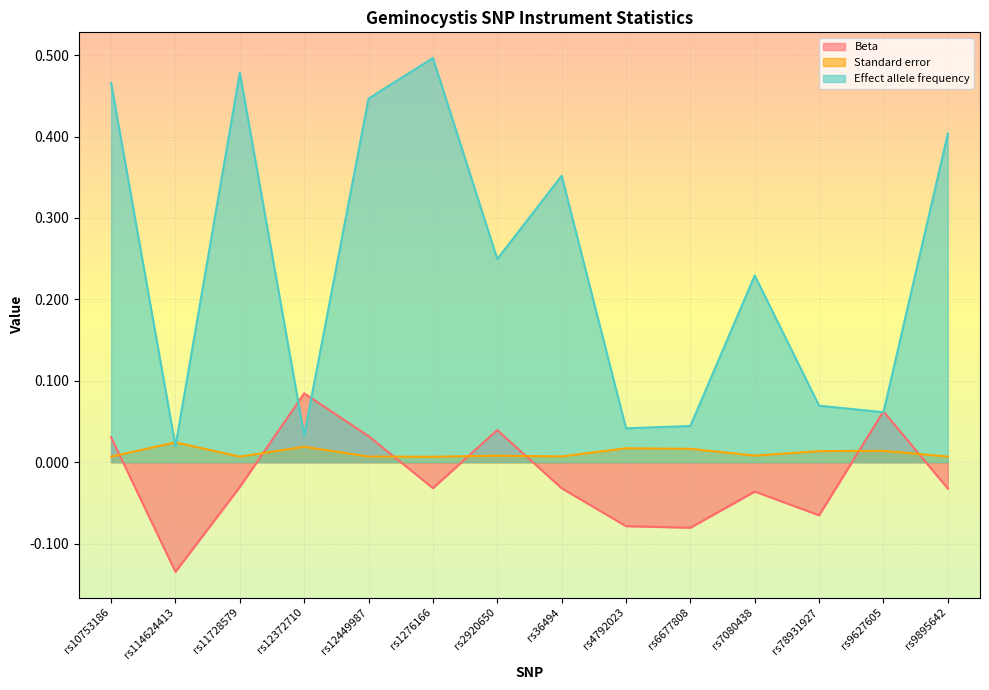

Does the chart display data point markers on the line(s)?

No